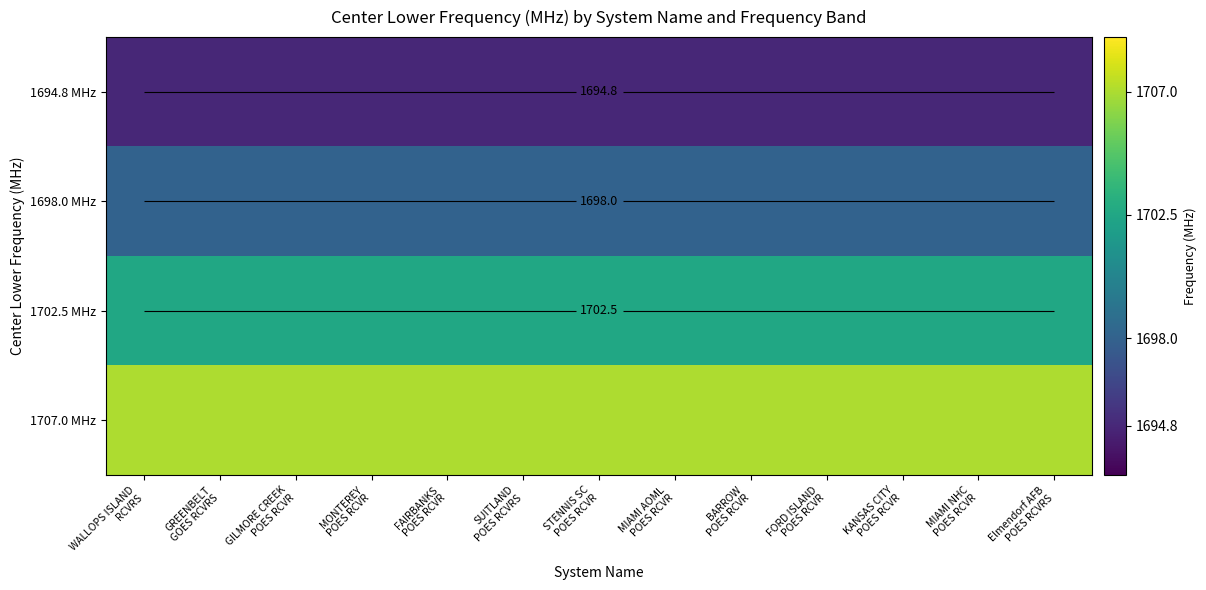

List the series in order of their peak value, highest first.

1707.0 MHz, 1702.5 MHz, 1698.0 MHz, 1694.8 MHz